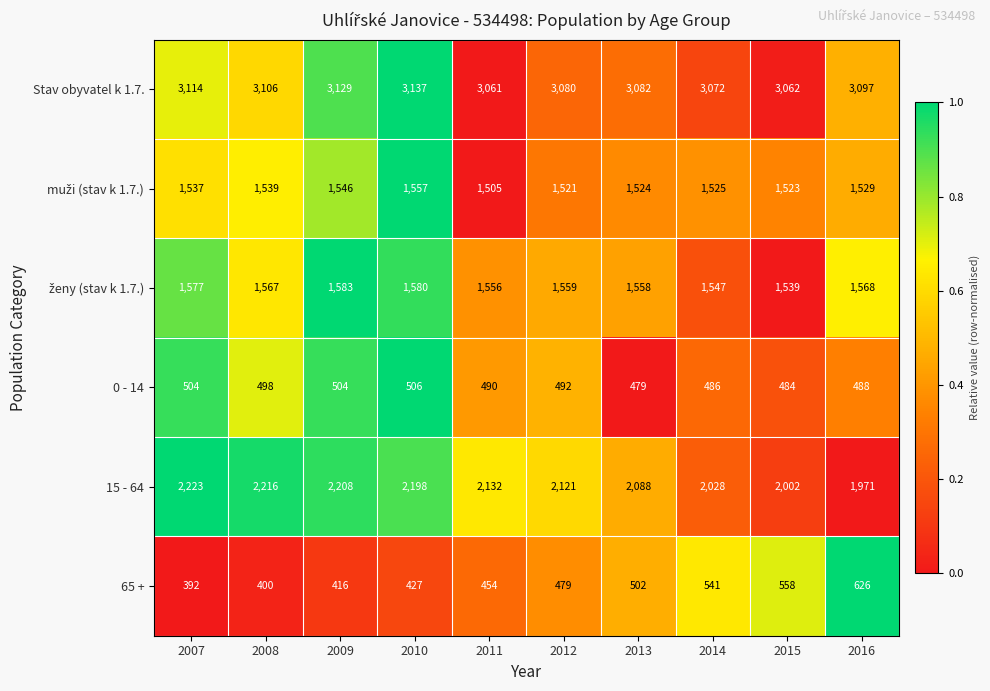

Which category has the highest value across all series?

2010